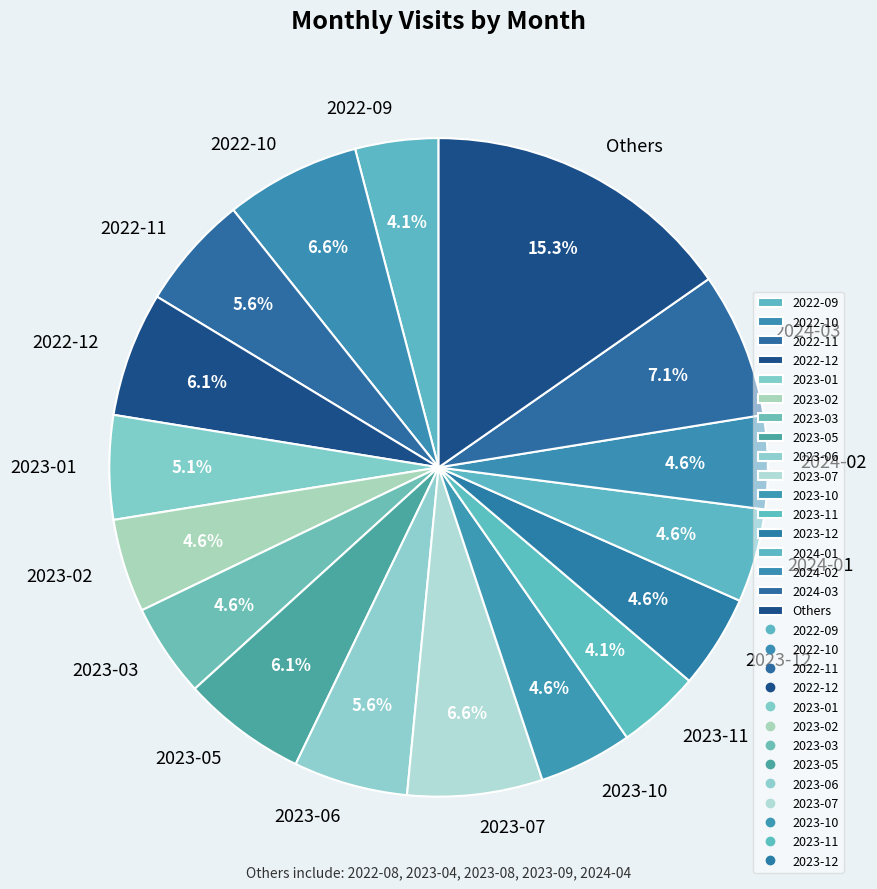

Which slice is the largest?

Others